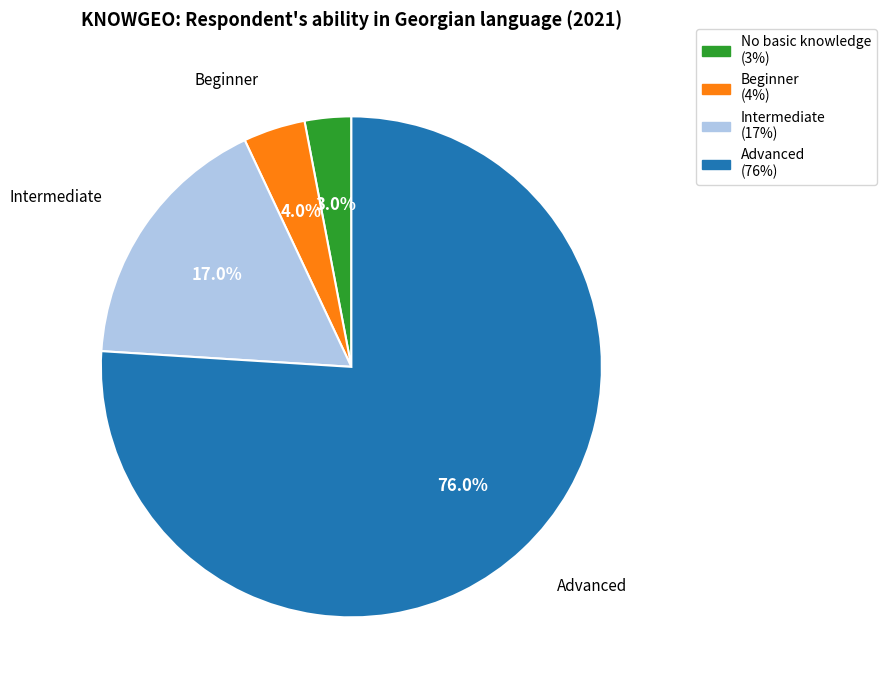

Count the number of slices in the pie.

4